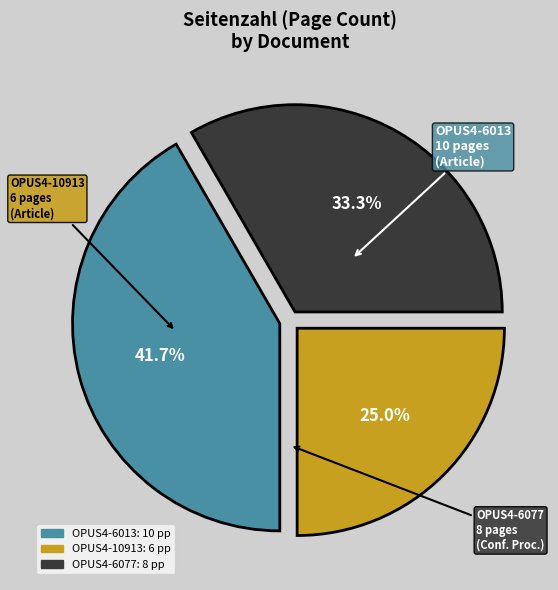

Between OPUS4-6077 and OPUS4-6013, which is larger?

OPUS4-6013